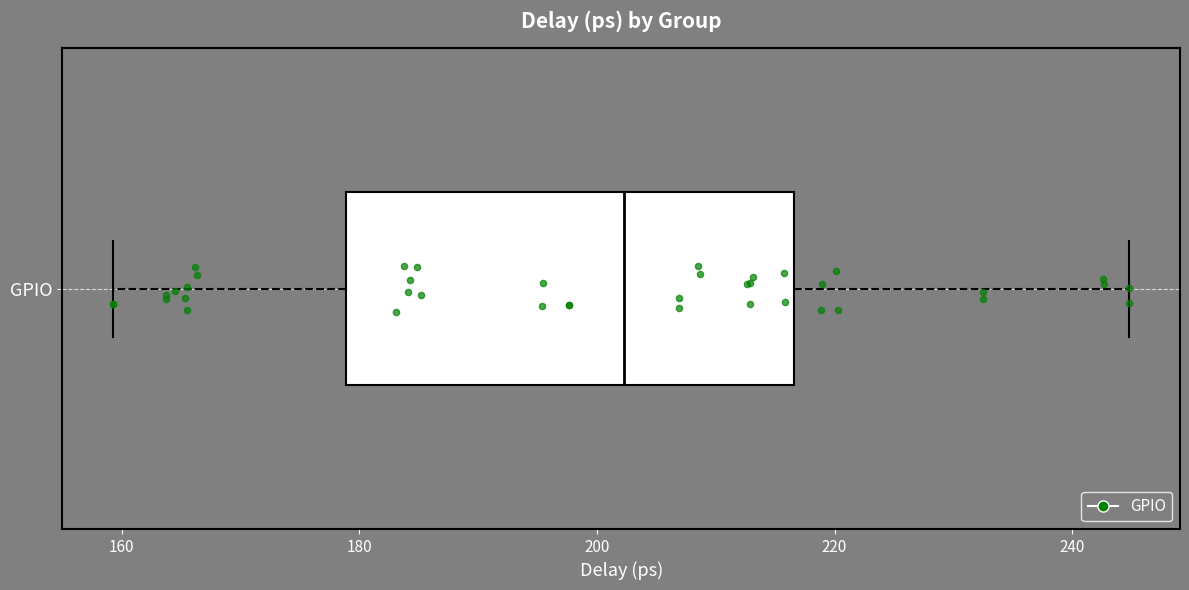

Where does the median line of the box for GPIO sit on the x-axis? The values are not printed on the chart, so give them approximately, as read against the axis.

202